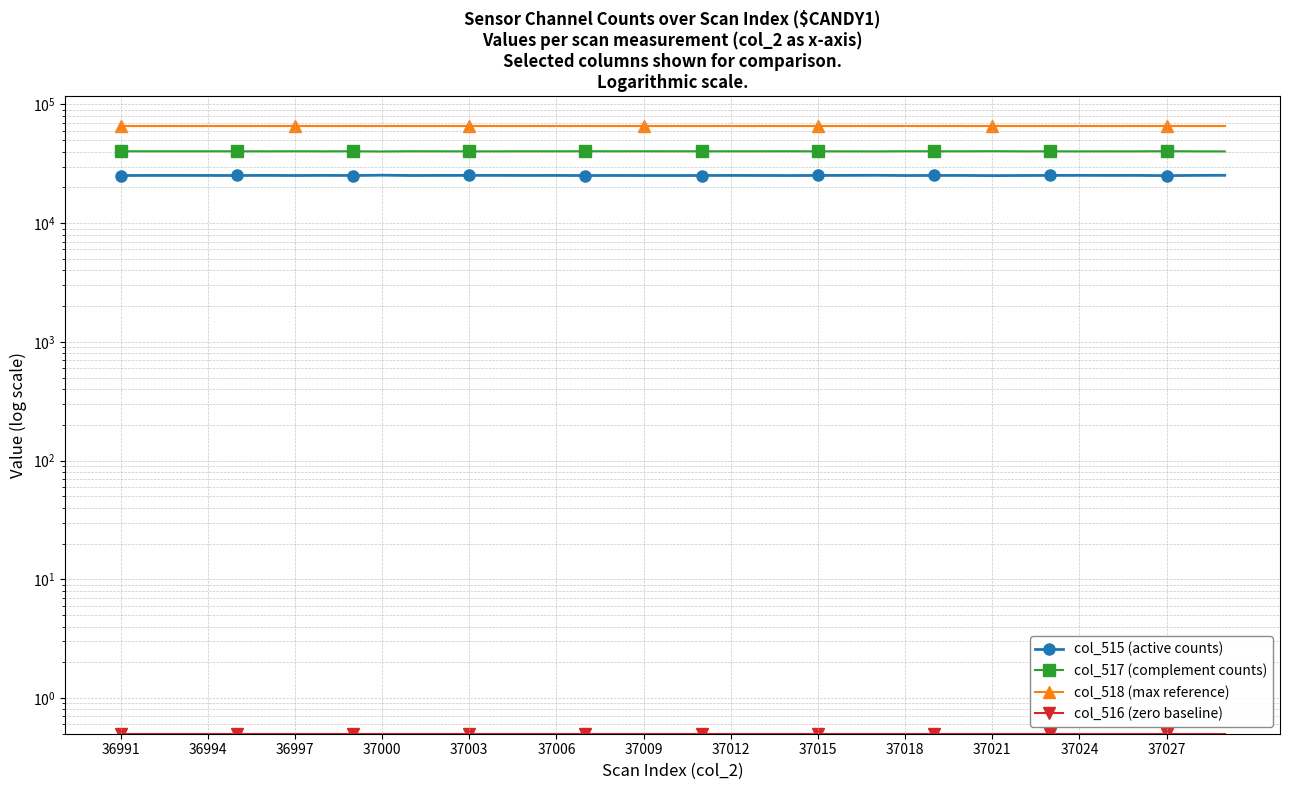

How many interior local peaks does the col_515 (active counts) series have?

12